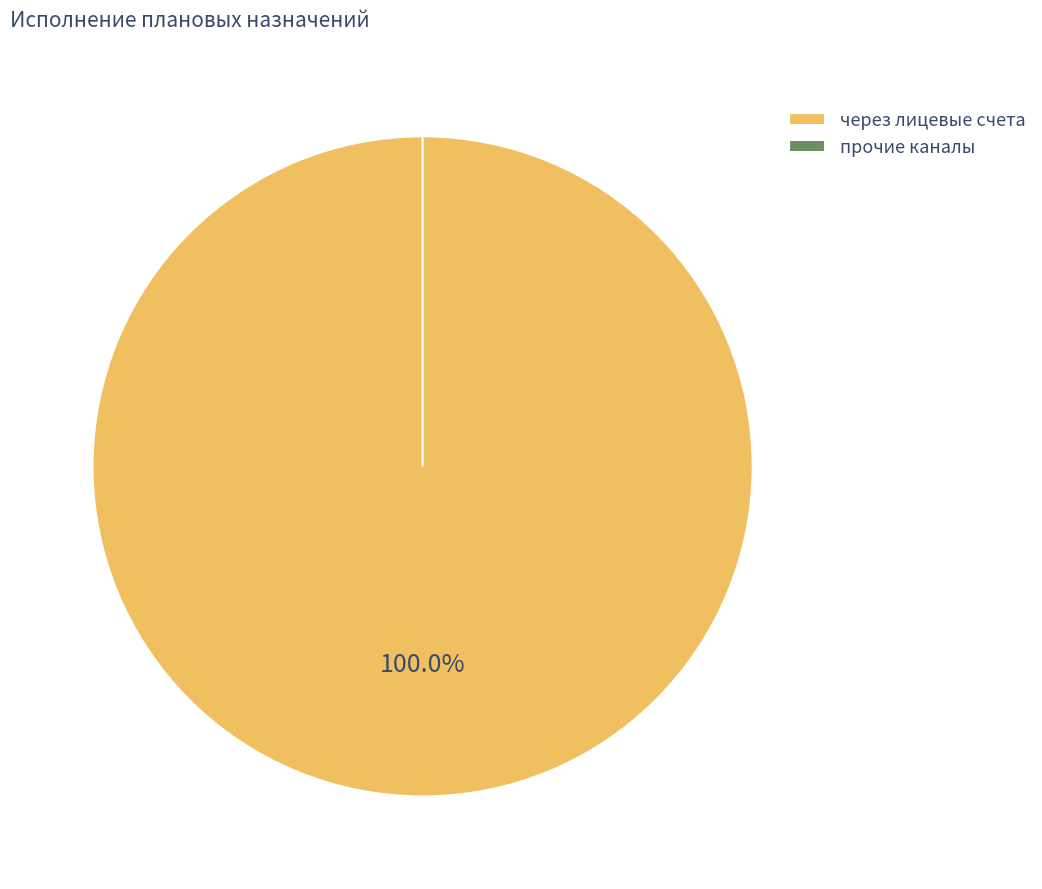

To the nearest percent, what is the difference between the largest and smallest slice percentages?

100%